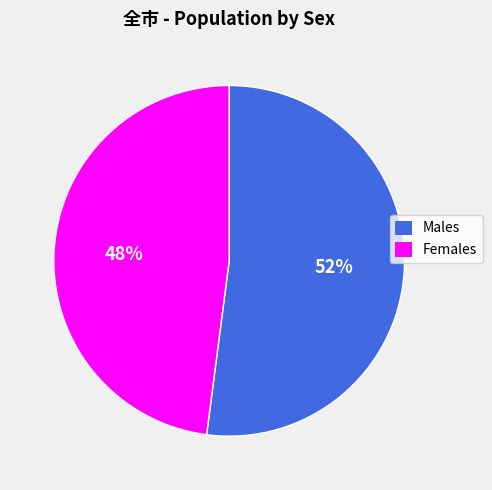

To the nearest percent, what is the average slice percentage?

50%